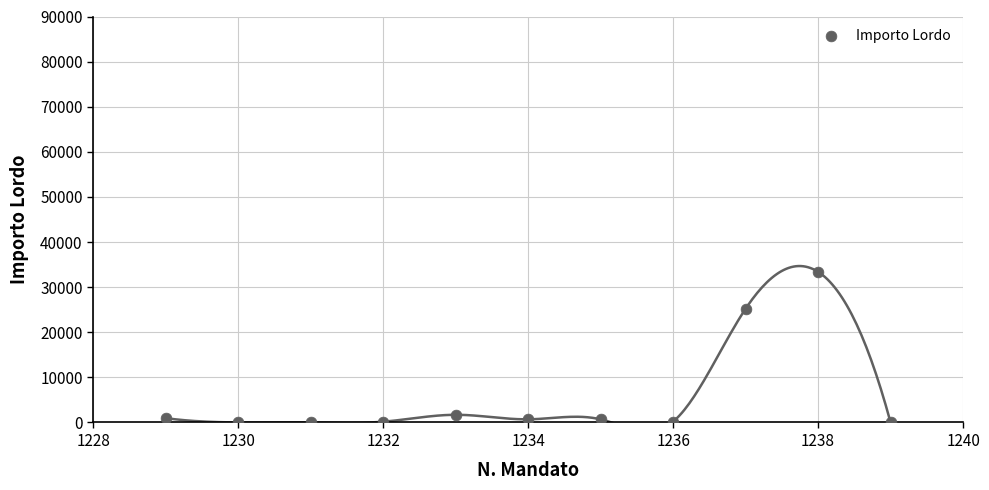

What is the average Y value?

5735.1